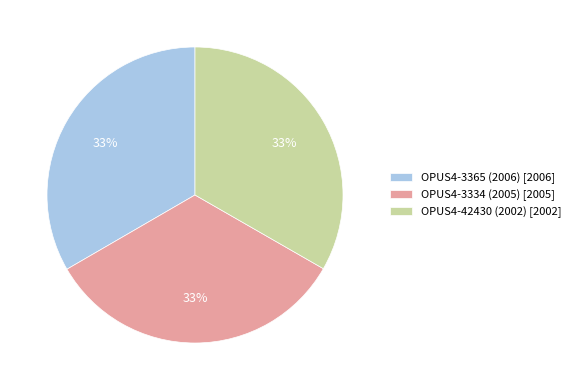

How many segments does this pie chart have?

3